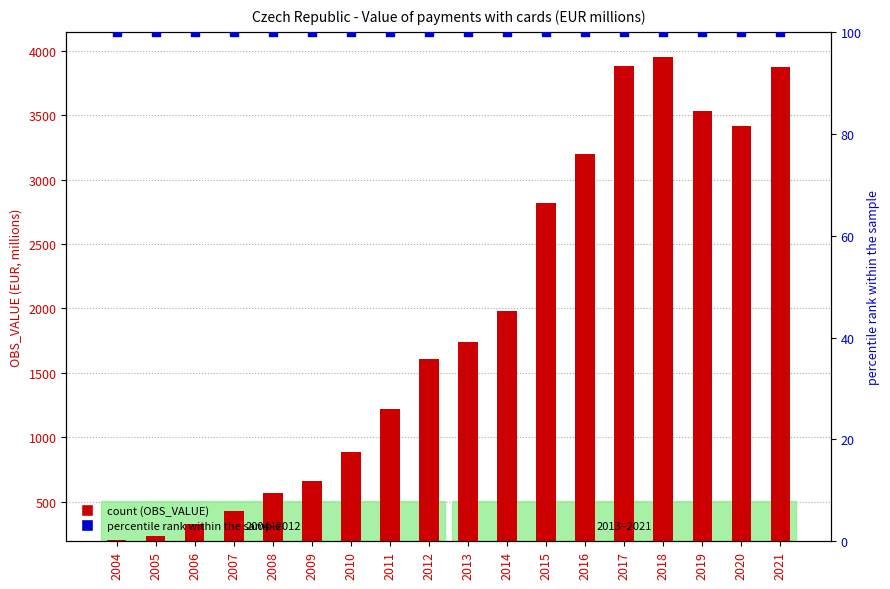

Which series has the largest Y range (max minus min)?

OBS_VALUE